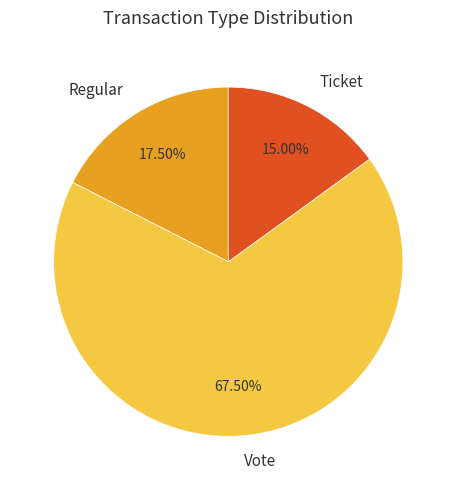

Is there a majority slice in this chart?

Yes